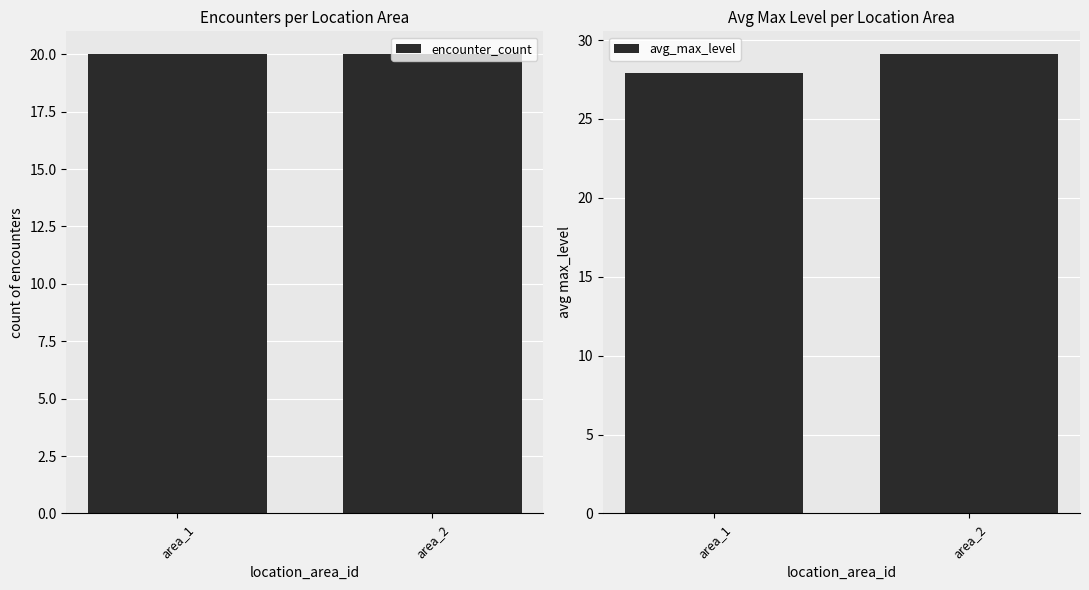

What is the difference between the avg_max_level values at area_2 and area_1?

1.2